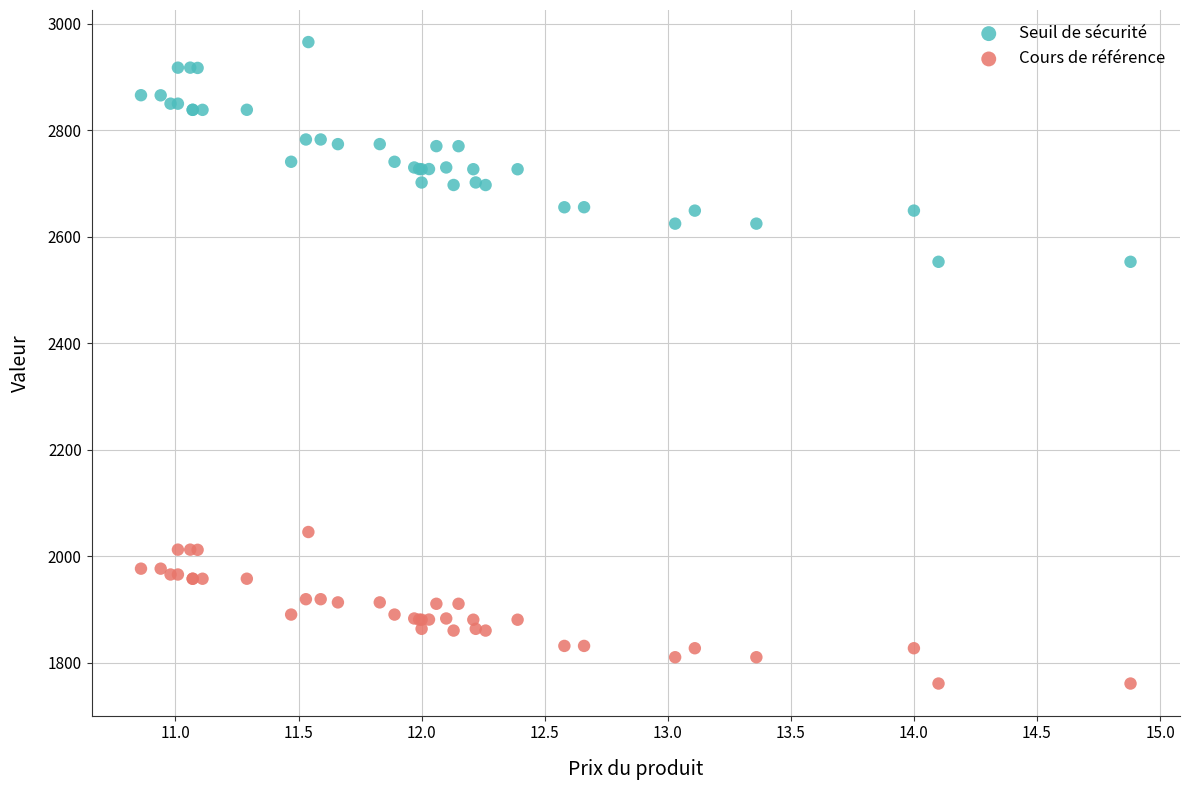

Which series reaches the maximum Y coordinate?

Seuil de sécurité